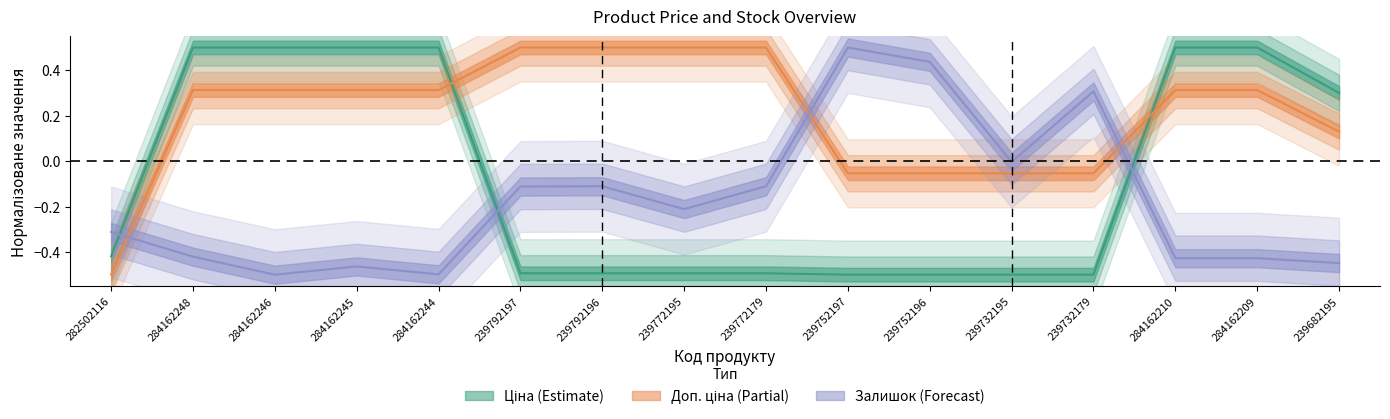

True or false: Ціна has more than 0 points higher than both neighbors.

False